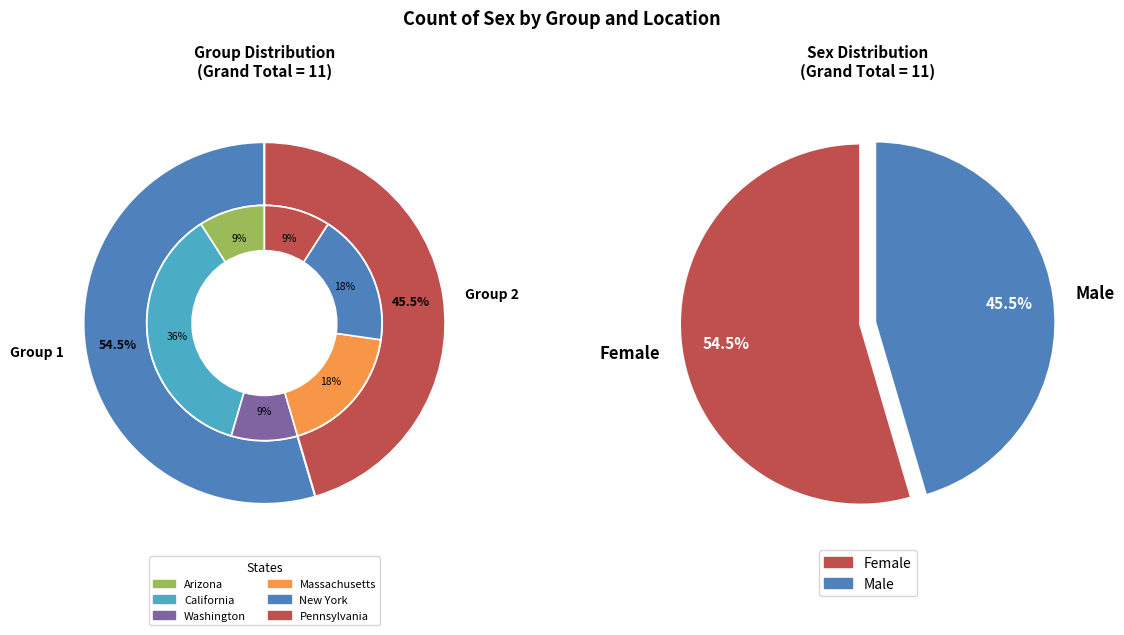

Approximately how many times larger is the value at Group 1 compared to Group 2?

1.2